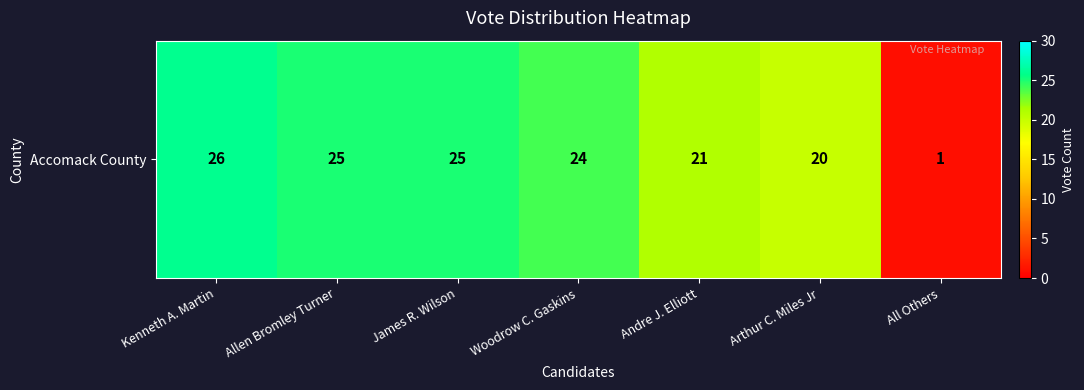

What is the difference between the values at Andre J. Elliott and Arthur C. Miles Jr?

1